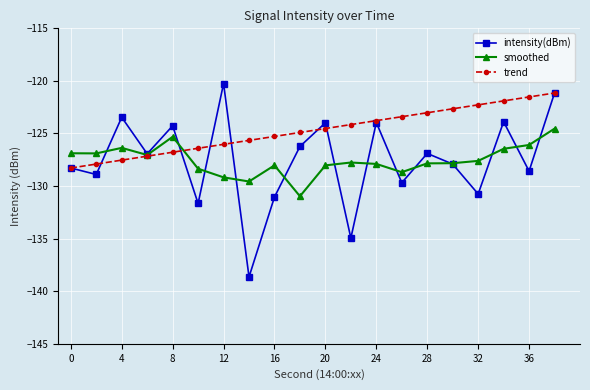

What is the lowest value of the trend series?

-128.3